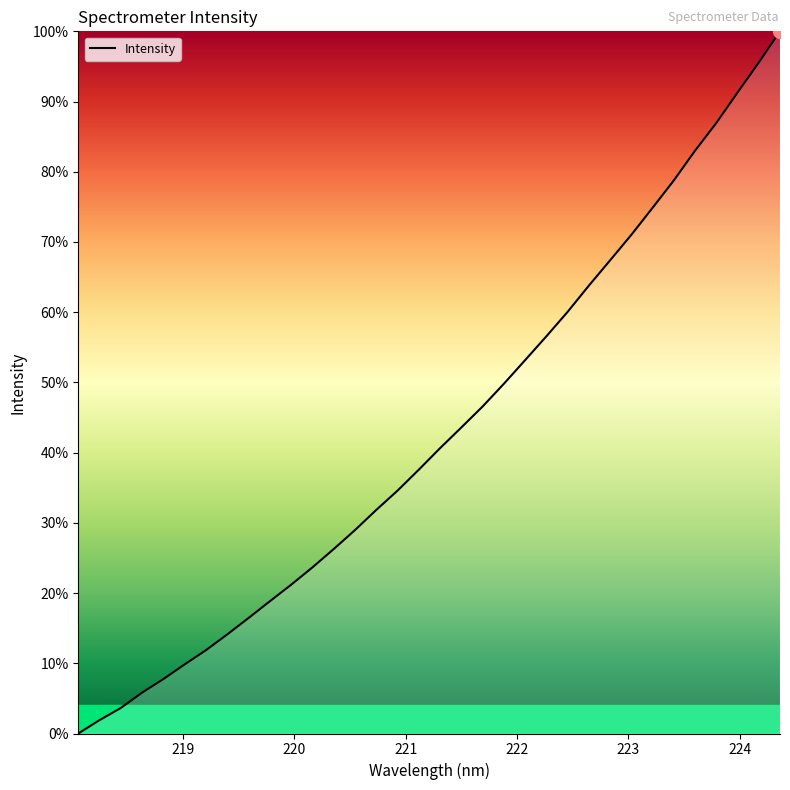

What is the greatest value displayed?

100.0